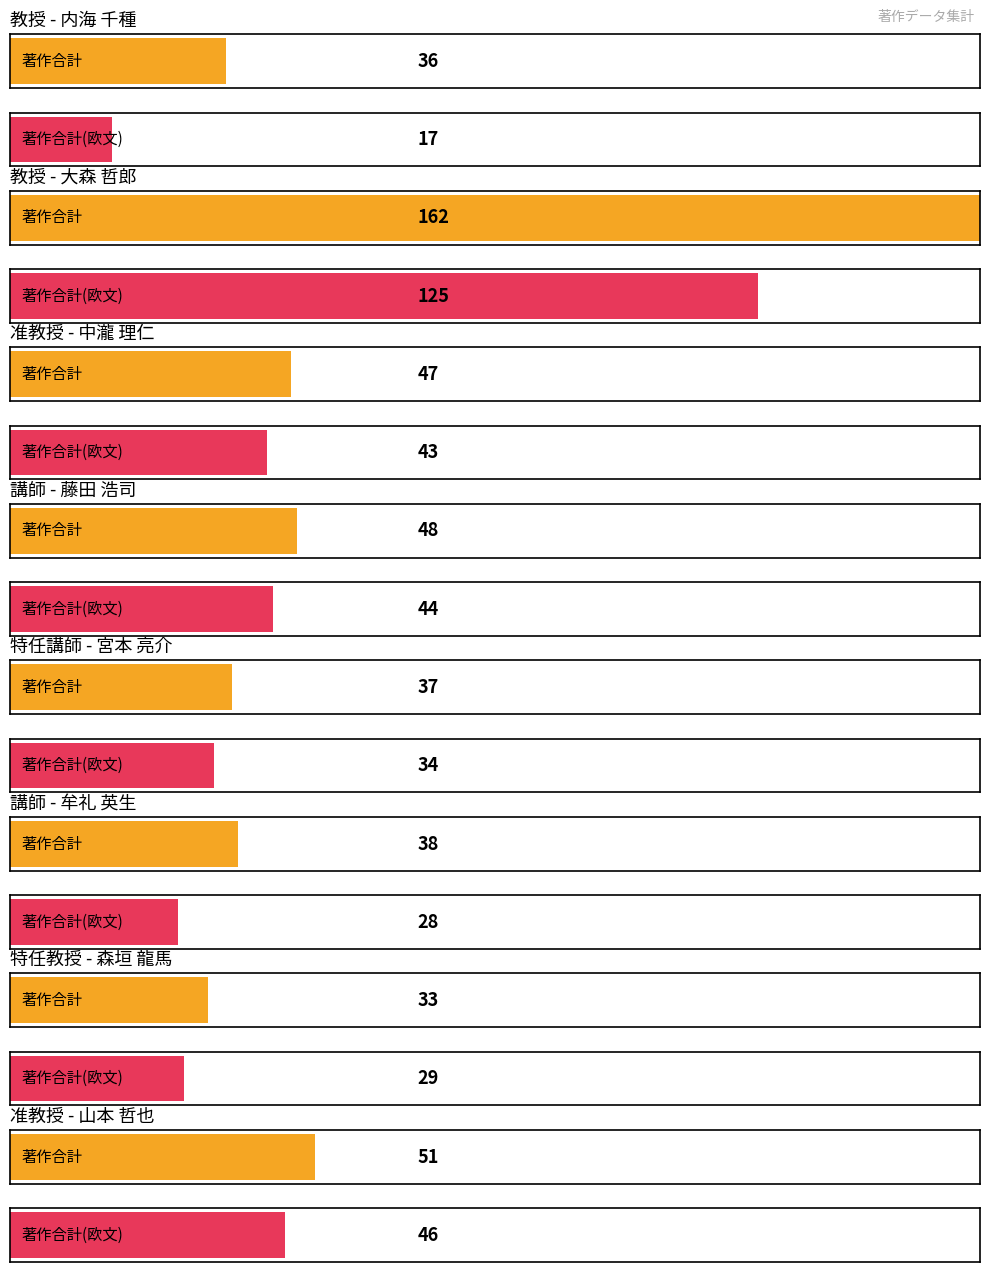

Rank the series by their maximum value, from highest to lowest.

著作合計, 著作合計(欧文)